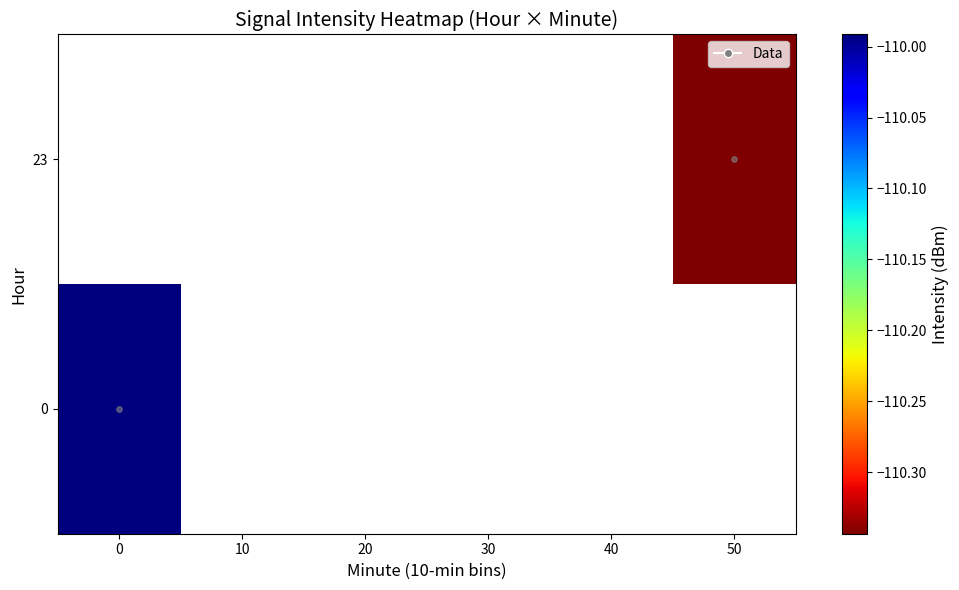

The value of 23 at 50 is -110.3. True or false?

True